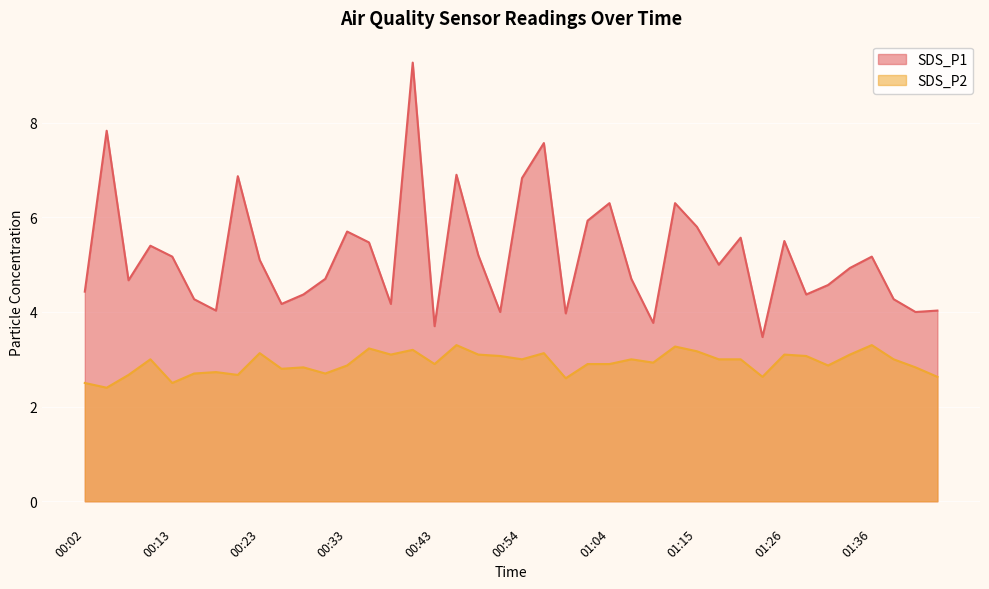

What are all the series names shown in the legend?

SDS_P1, SDS_P2